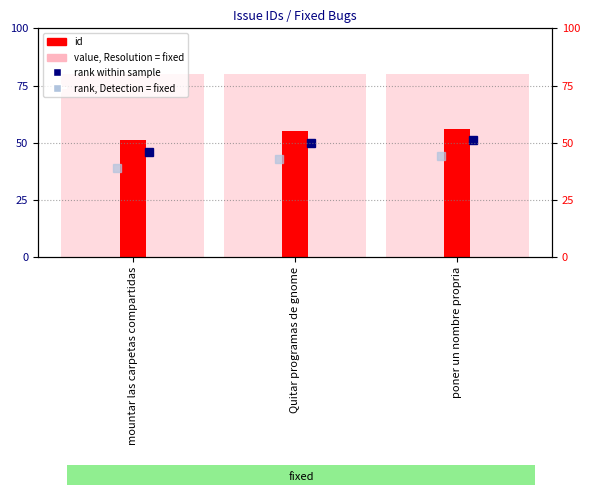

What is the difference between the values at poner un nombre propria and mountar las carpetas compartidas?

5